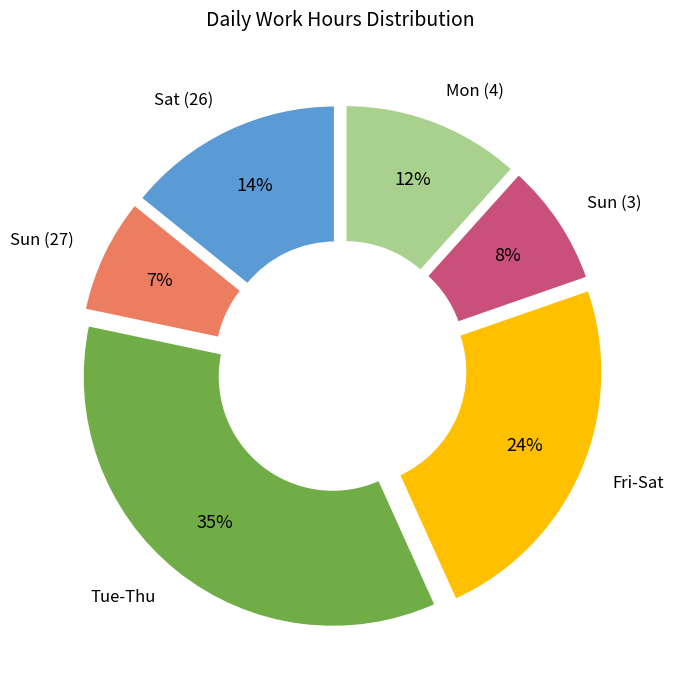

Combined, do Sat (26) and Sun (3) account for over 50%?

No